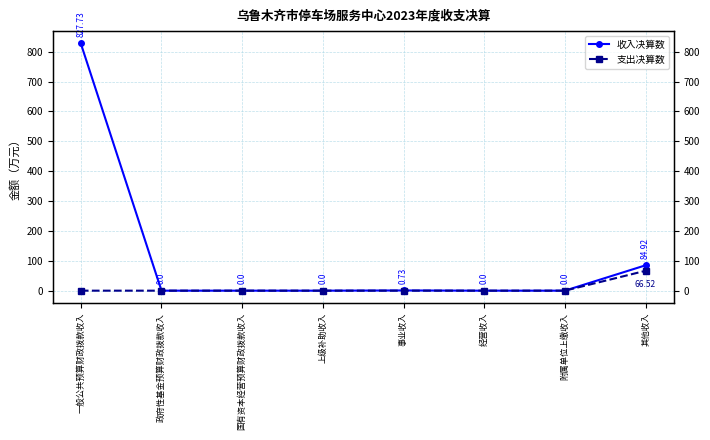

What position from the left is 事业收入?

5